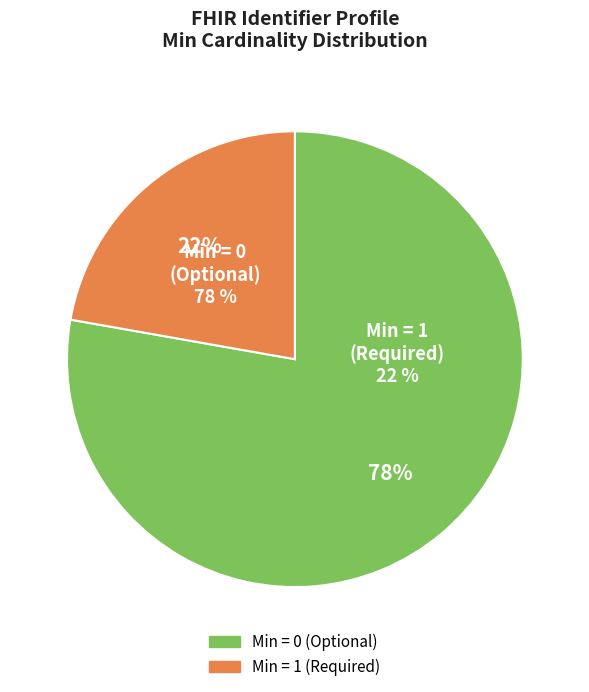

The Identifier.extension slice represents 11% of the pie. True or false?

False